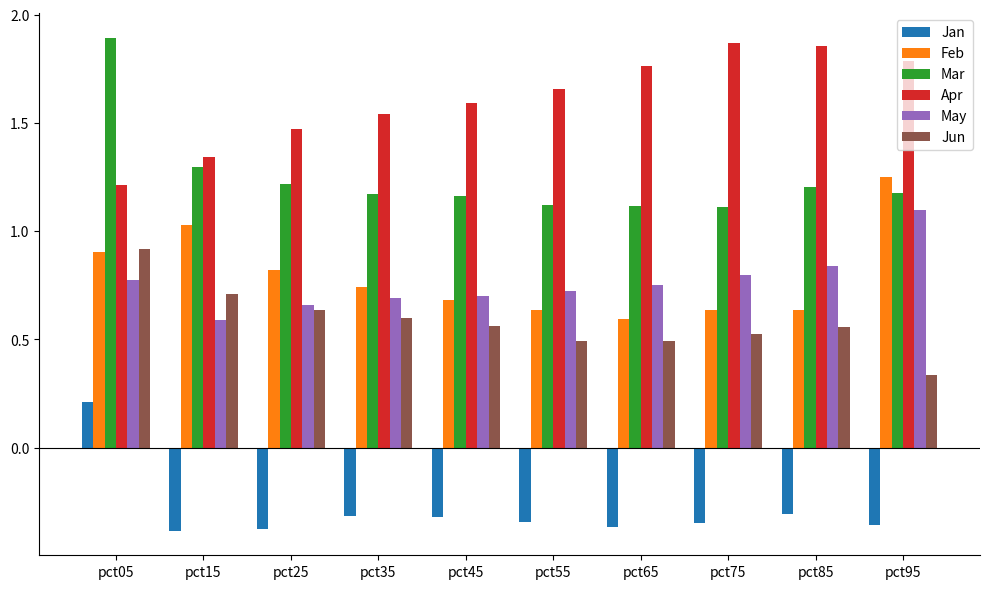

The Apr series shows 1.1 at pct45. True or false?

False